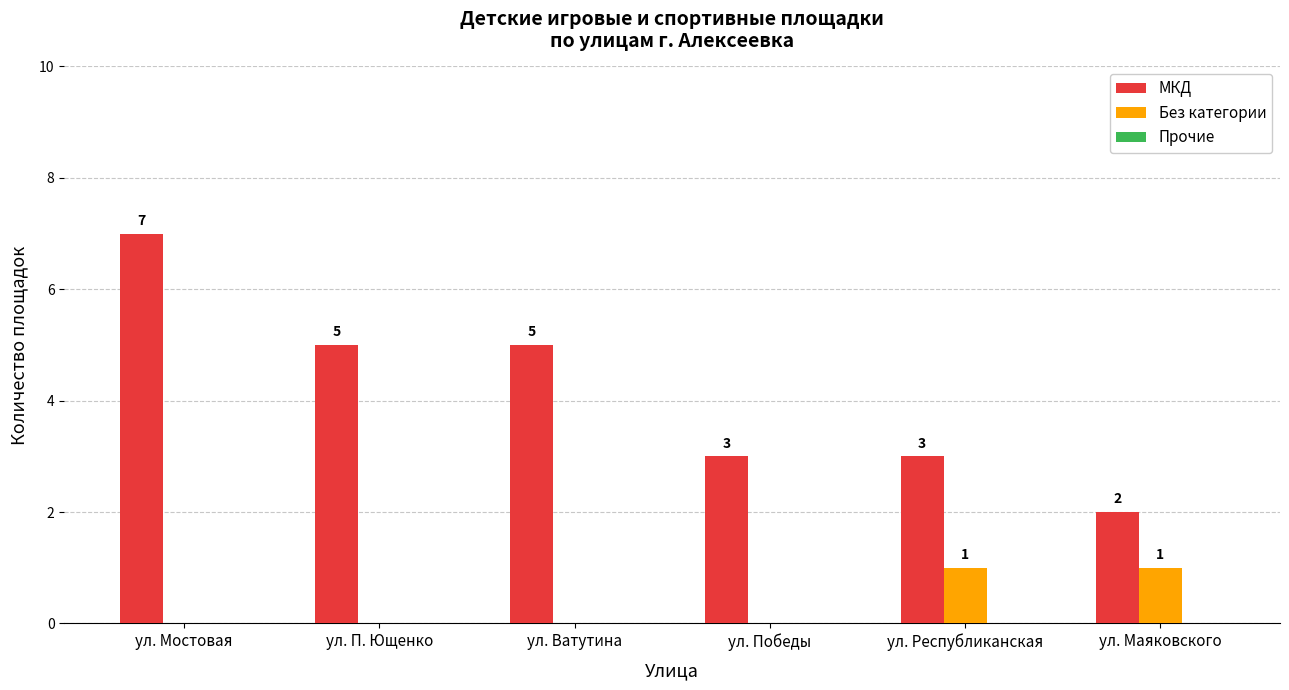

Which series changed the most between ул. Ватутина and ул. Республиканская?

МКД